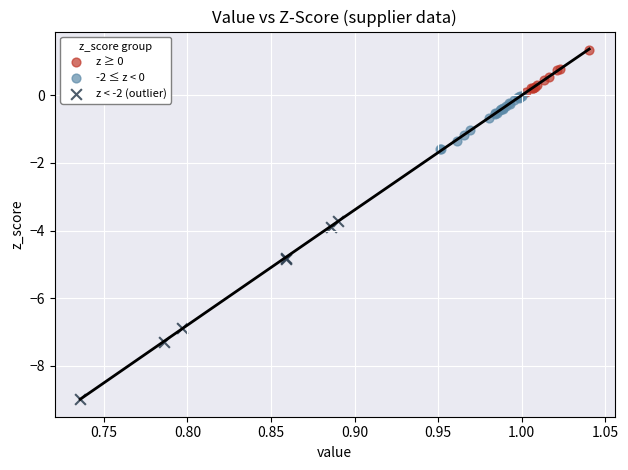

Which series has the largest Y range (max minus min)?

z < -2 (outlier)